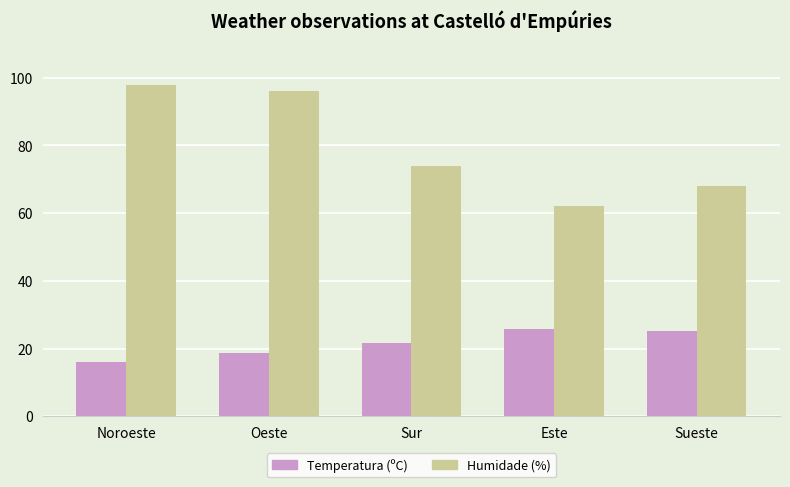

What is the maximum value for Temperatura (ºC)?

25.8